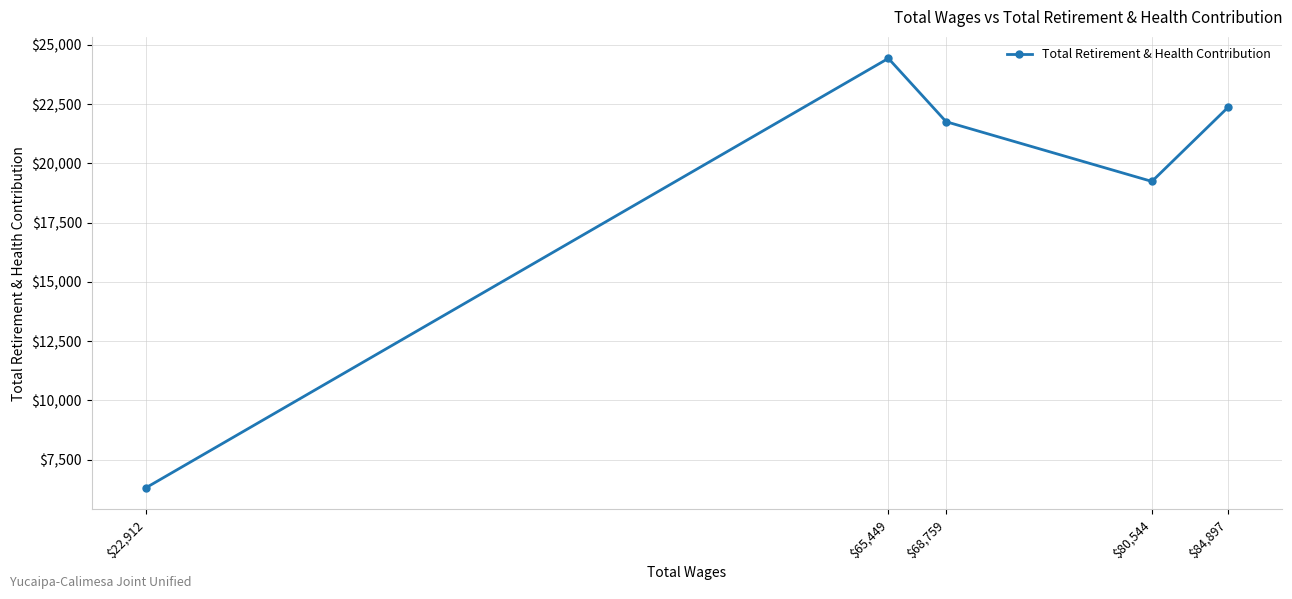

True or false: the data shows 22359 at $84,897.

True